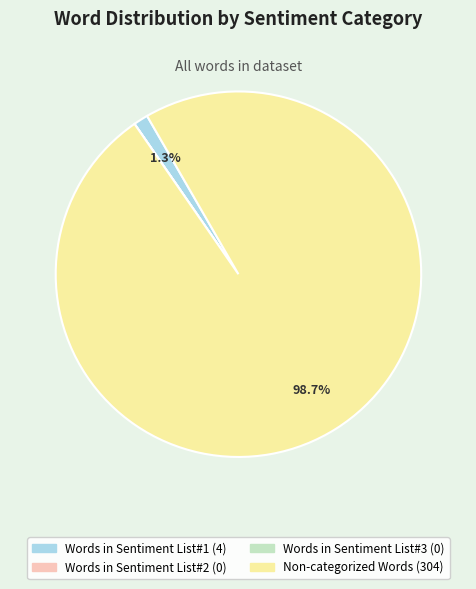

To the nearest percent, what portion does Non-categorized Words represent?

99%